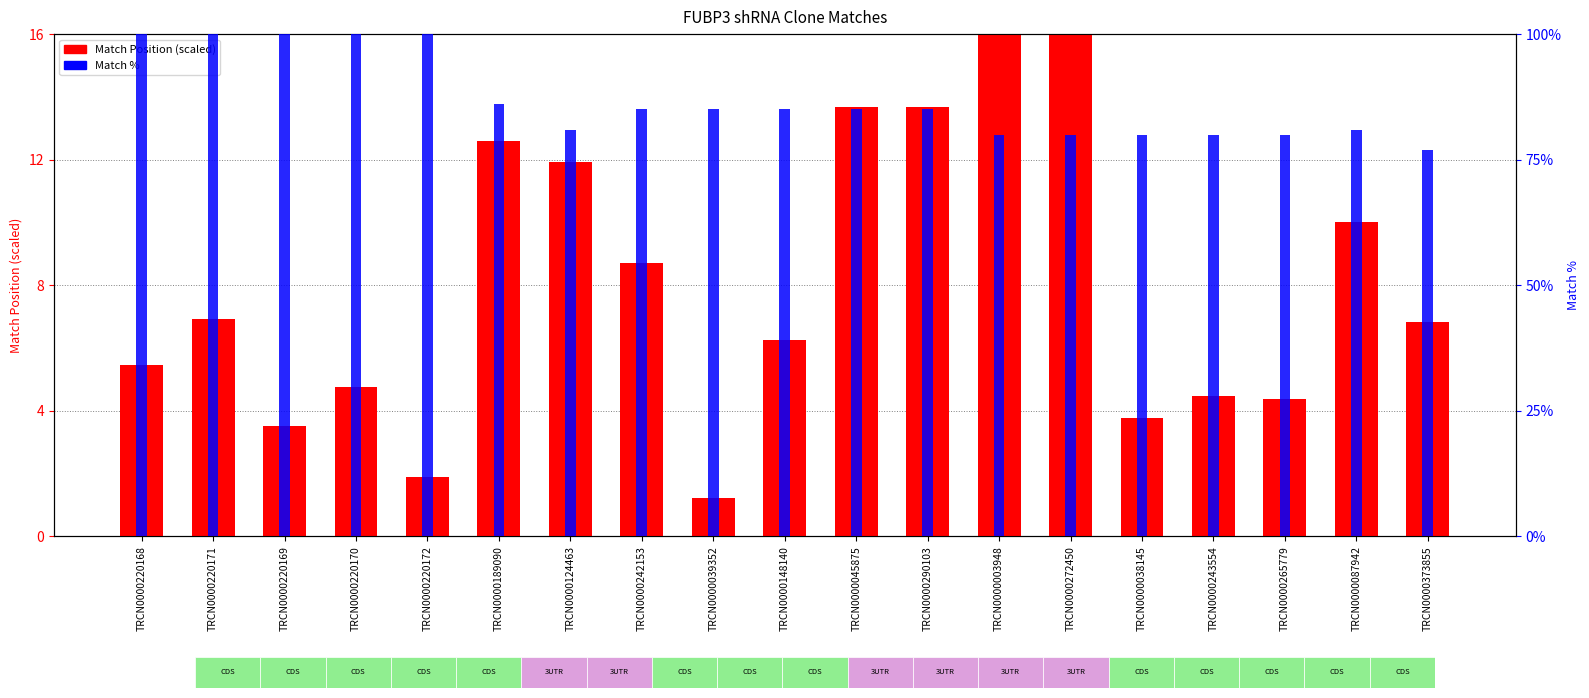

Reading left to right, what are all the values shown in this chart?

Match Position (scaled): TRCN0000220168=5.5	TRCN0000220171=6.9	TRCN0000220169=3.5	TRCN0000220170=4.7	TRCN0000220172=1.9	TRCN0000189090=12.6	TRCN0000124463=11.9	TRCN0000242153=8.7	TRCN0000039352=1.2	TRCN0000148140=6.3	TRCN0000045875=13.7	TRCN0000290103=13.7	TRCN0000003948=16.0	TRCN0000272450=16.0	TRCN0000038145=3.8	TRCN0000243554=4.5	TRCN0000265779=4.4	TRCN0000087942=10.0	TRCN0000373855=6.8
Match %: TRCN0000220168=100.0	TRCN0000220171=100.0	TRCN0000220169=100.0	TRCN0000220170=100.0	TRCN0000220172=100.0	TRCN0000189090=86.0	TRCN0000124463=81.0	TRCN0000242153=85.0	TRCN0000039352=85.0	TRCN0000148140=85.0	TRCN0000045875=85.0	TRCN0000290103=85.0	TRCN0000003948=80.0	TRCN0000272450=80.0	TRCN0000038145=80.0	TRCN0000243554=80.0	TRCN0000265779=80.0	TRCN0000087942=81.0	TRCN0000373855=77.0